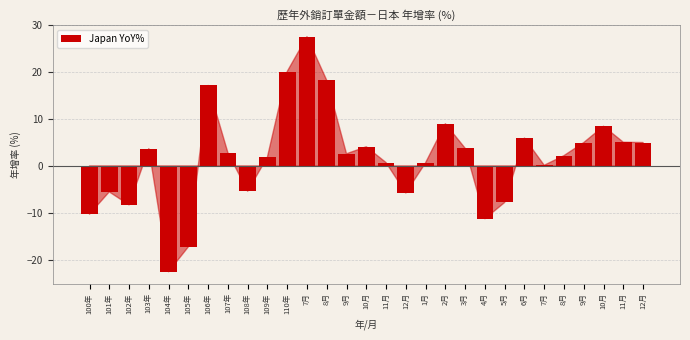

How many series are shown in this chart?

1